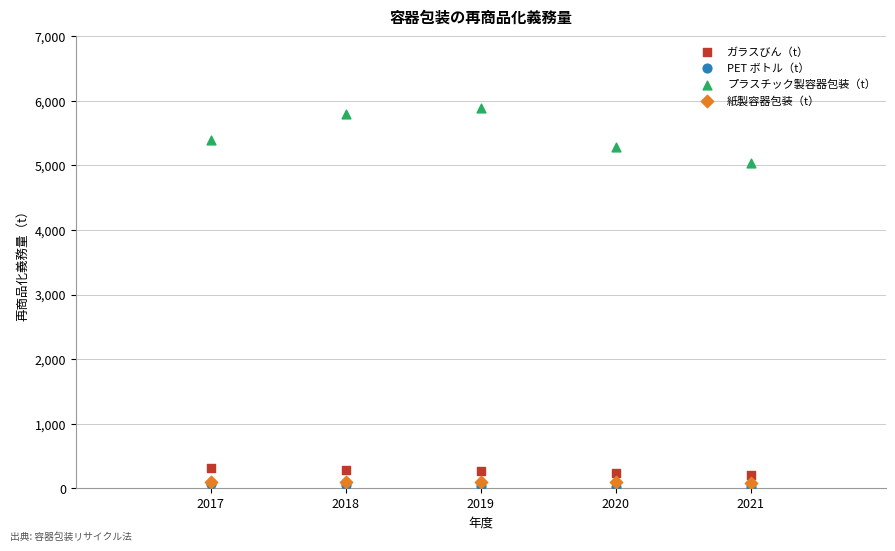

Which series reaches the maximum Y coordinate?

プラスチック製容器包装（t）